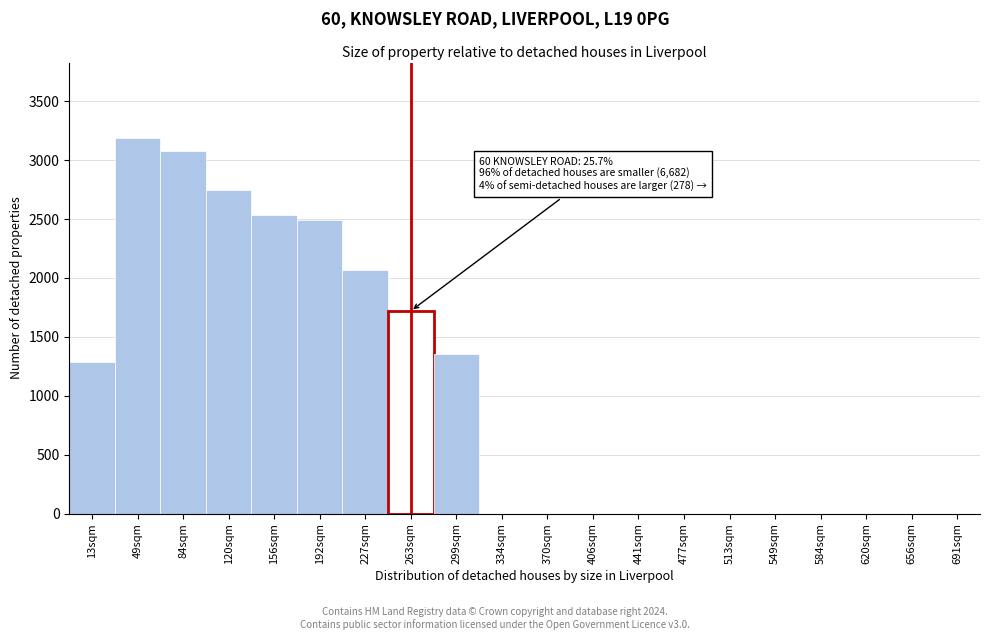

True or false: the data shows 1571 at 370sqm.

False